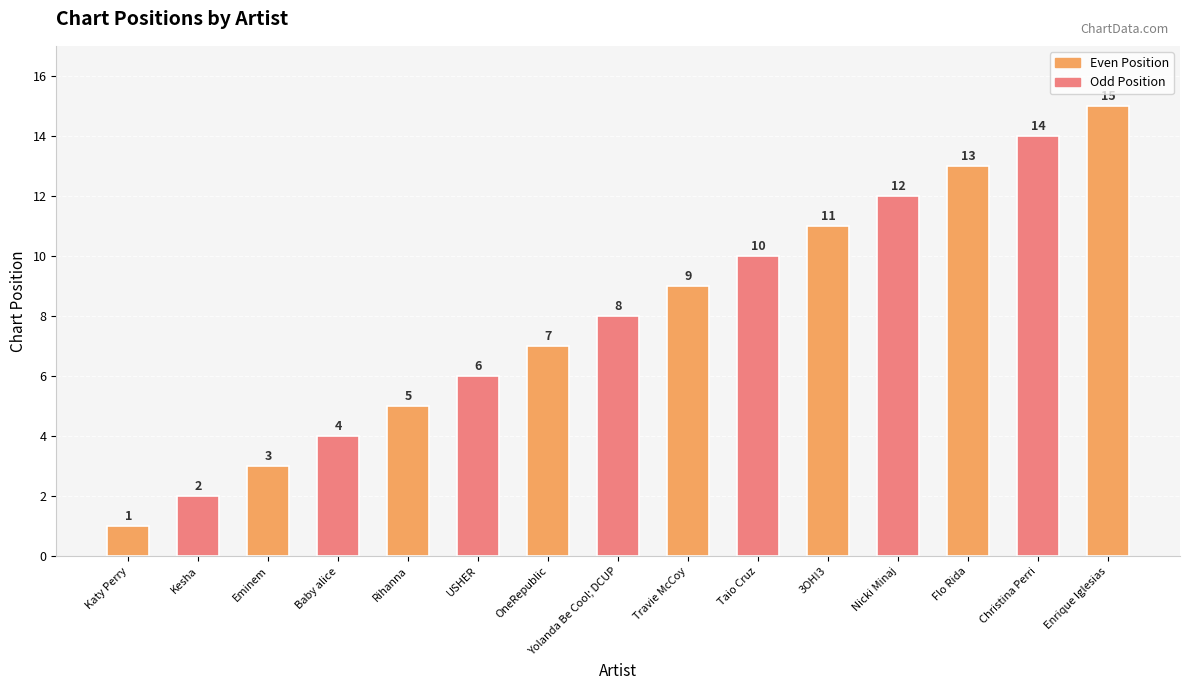

Which label corresponds to the smallest value in the chart?

Katy Perry